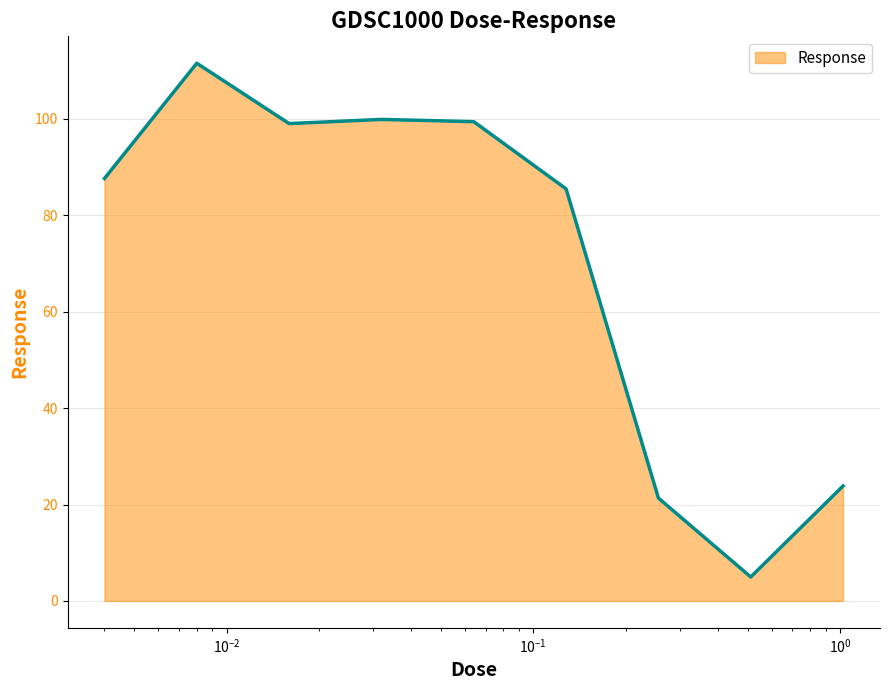

What is the difference between the maximum and minimum values?

106.6